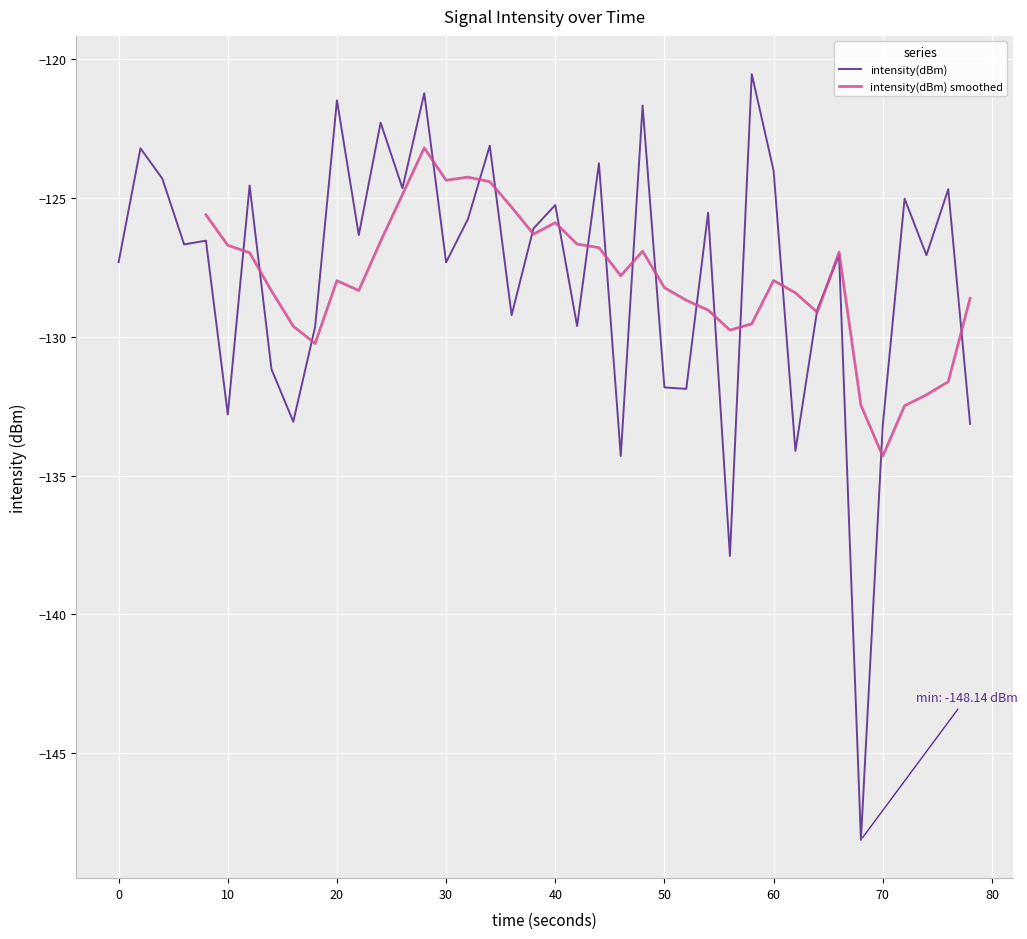

The intensity(dBm) series shows -131.8 at 50. True or false?

True